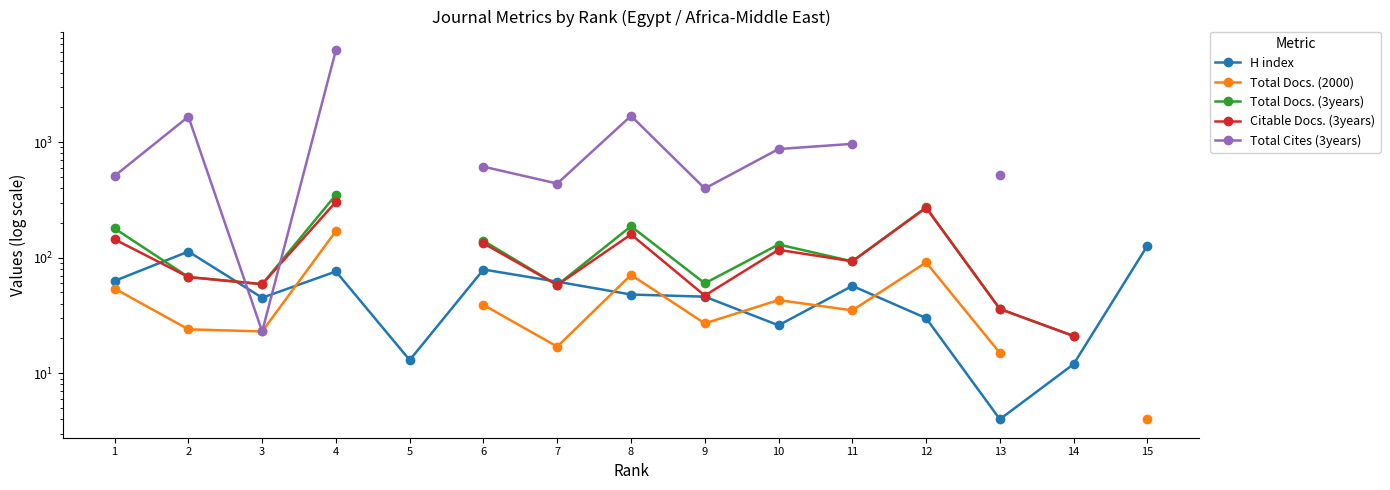

The value of Total Docs. (2000) at 12 is 119.7. True or false?

False